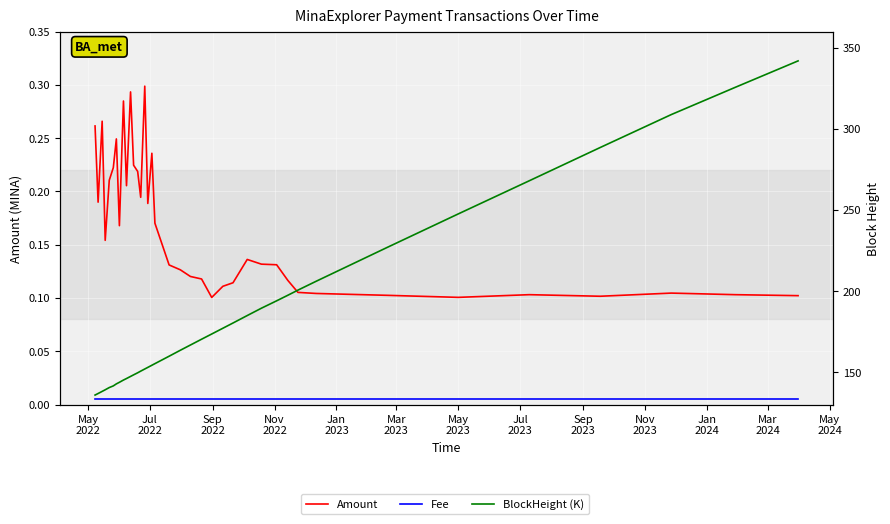

True or false: Fee and BlockHeight (K) intersect in this chart.

False